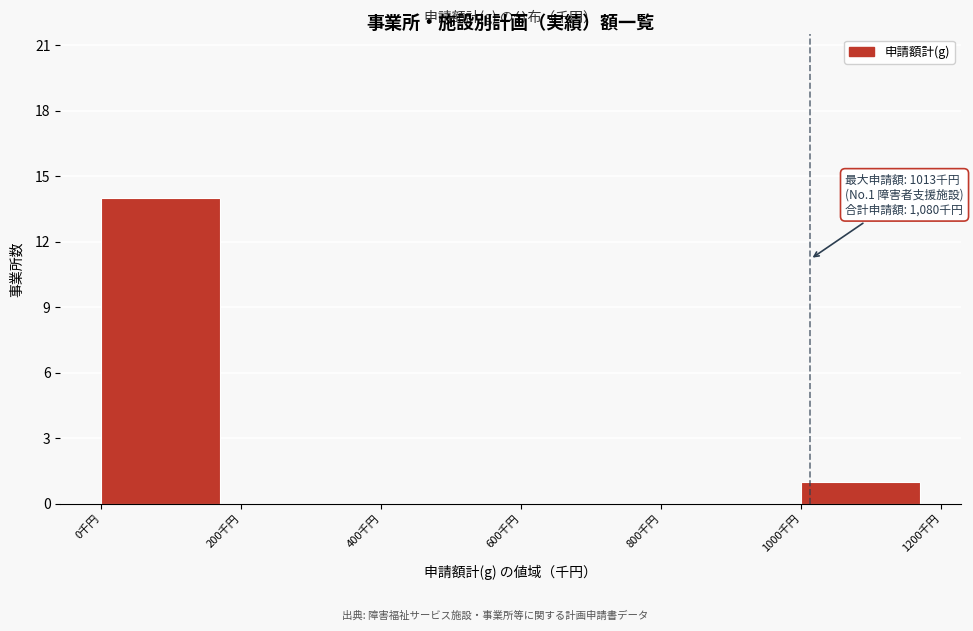

Which range on the x-axis has the tallest bar?

0 to 200